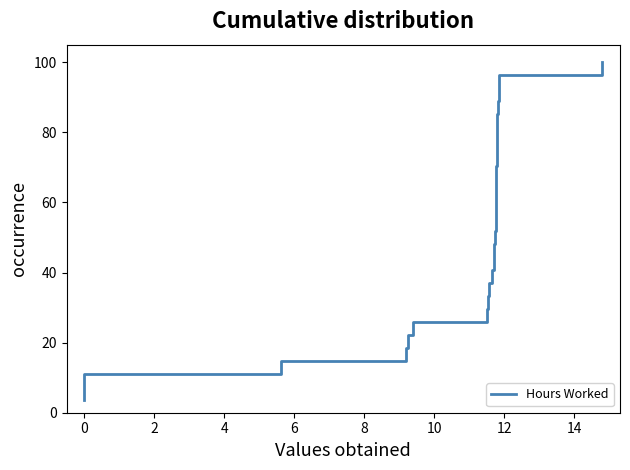

The chart shows a value of 81.3 at 13. True or false?

False